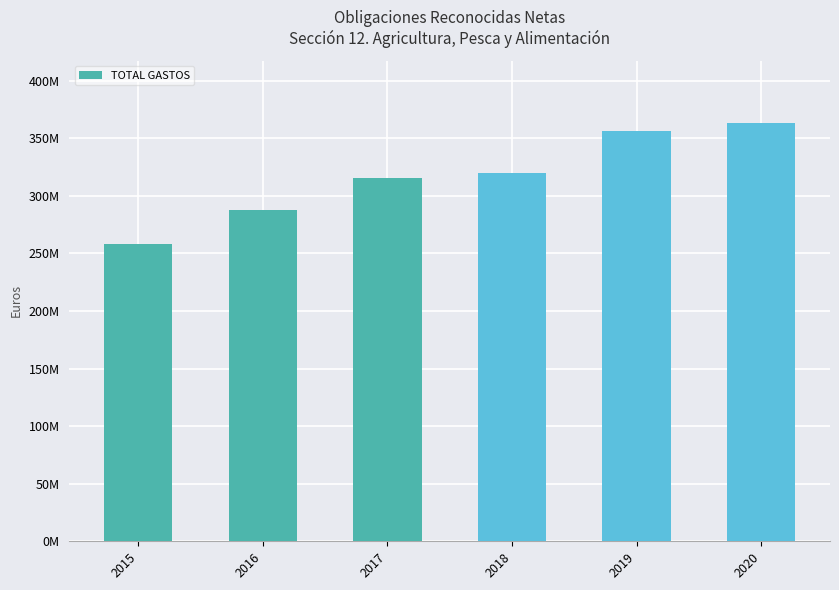

Read the value at 2018.

320223212.2